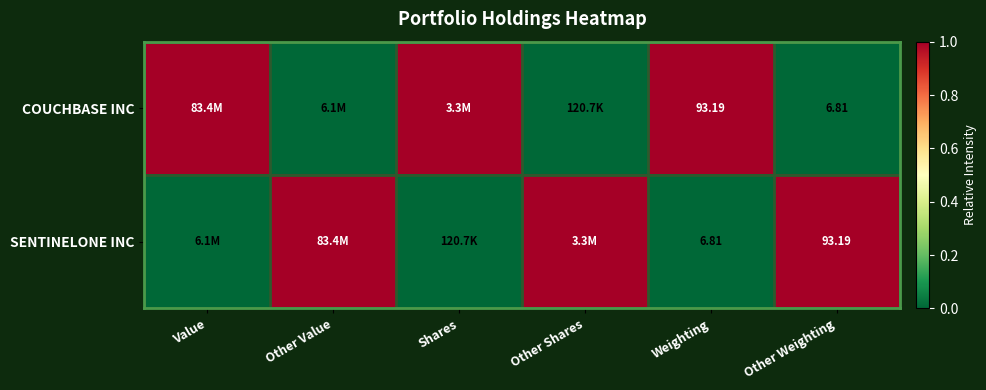

What is the total value across all series at Other Shares?

1